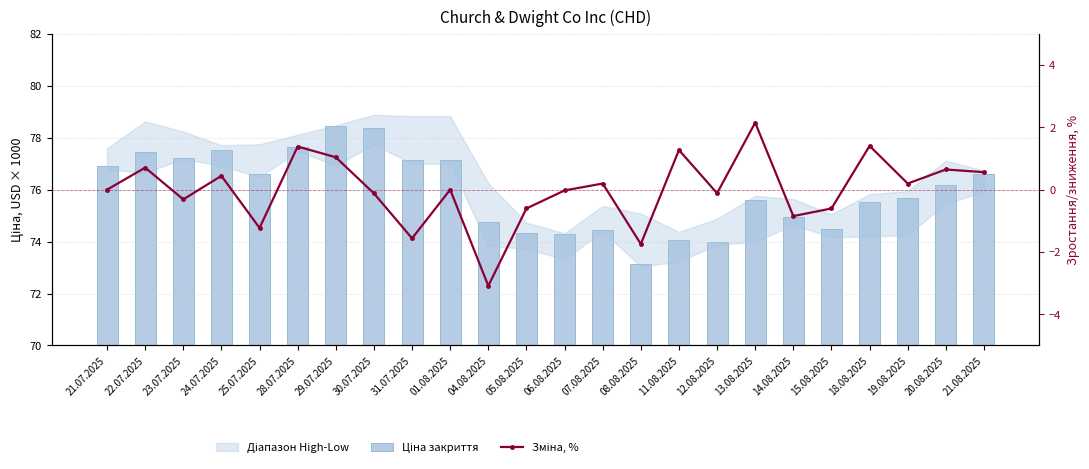

Are the bars grouped side by side (vs. stacked)?

Yes